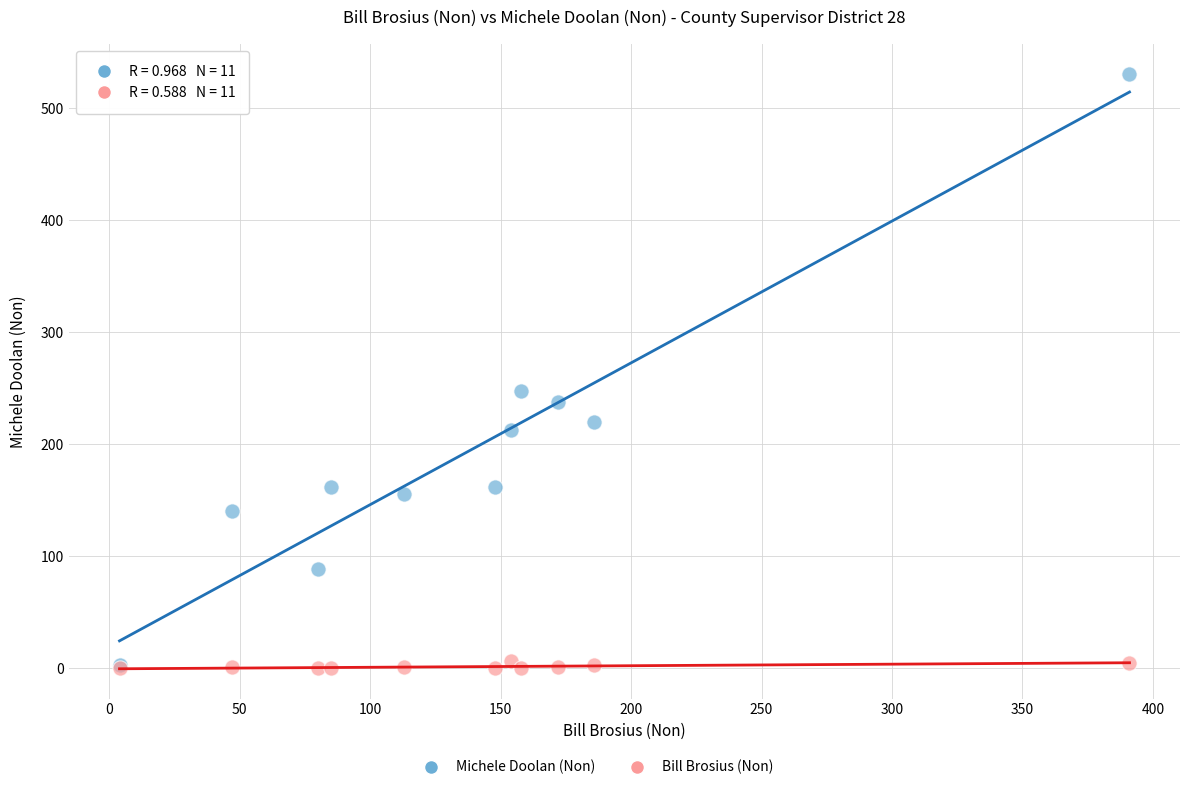

Across all series, what Y value is closest to 265?

248